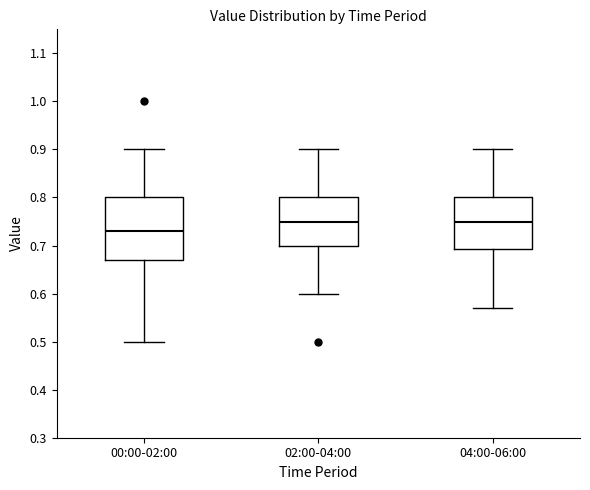

Comparing the boxes themselves (not the whiskers), which one is the tallest?

00:00-02:00